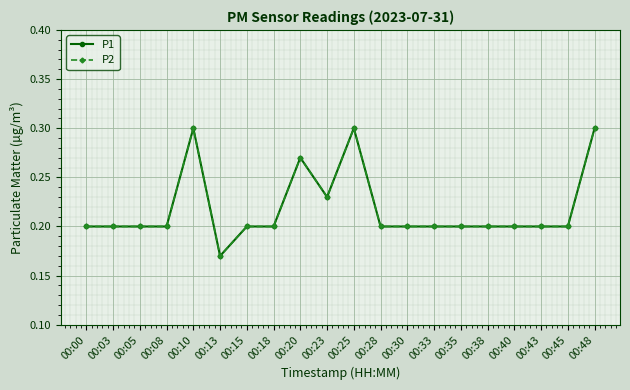

True or false: P2 and P1 intersect in this chart.

False